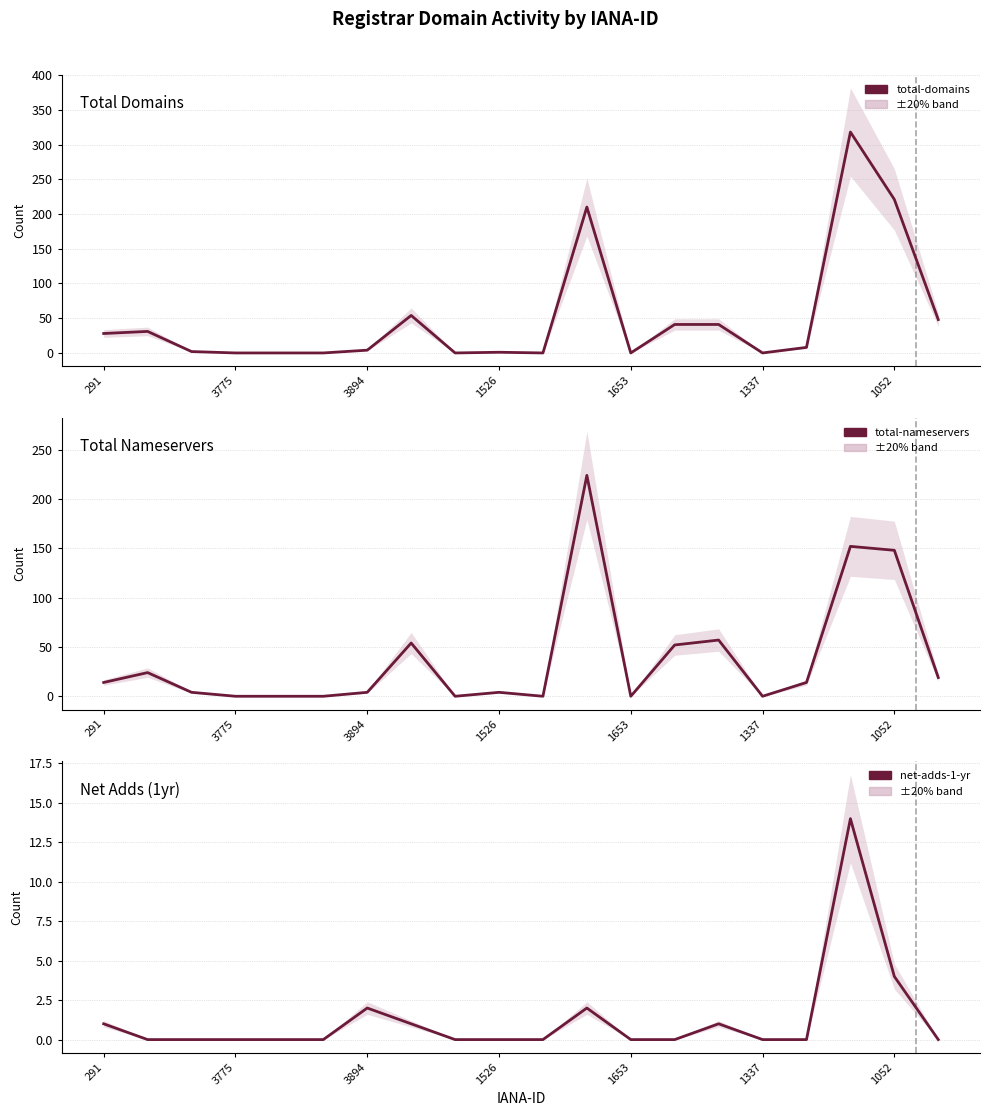

Reading left to right, extract all data points from this chart.

total-domains: 28	31	2	0	0	0	4	54	0	1	0	210	0	41	41	0	8	318	221	48
total-nameservers: 14	24	4	0	0	0	4	54	0	4	0	224	0	52	57	0	14	152	148	19
net-adds-1-yr: 1	0	0	0	0	0	2	1	0	0	0	2	0	0	1	0	0	14	4	0